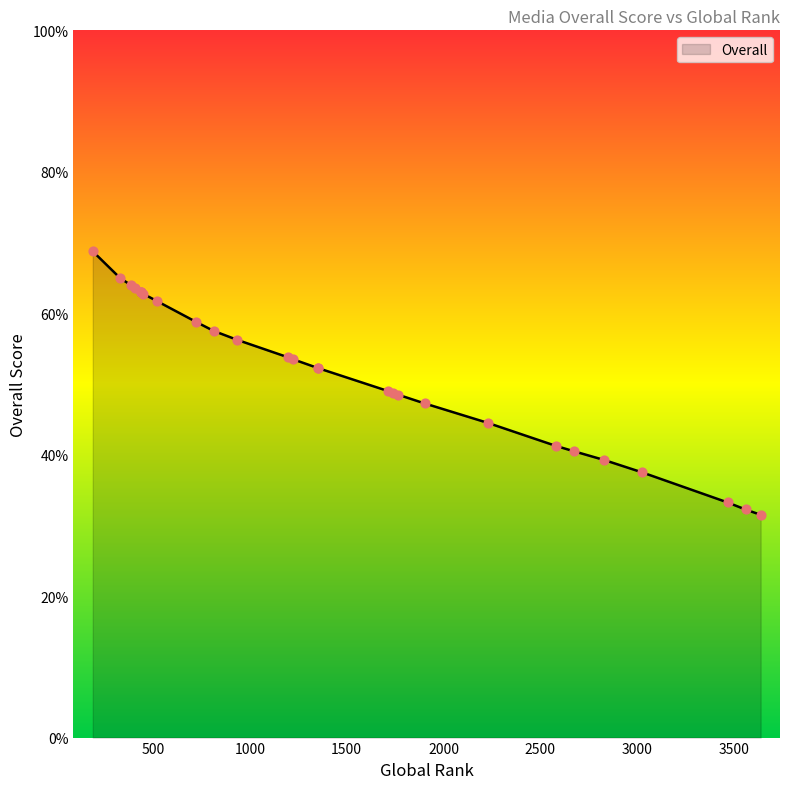

What is the change in value from 3466 to 1763?

+15.2